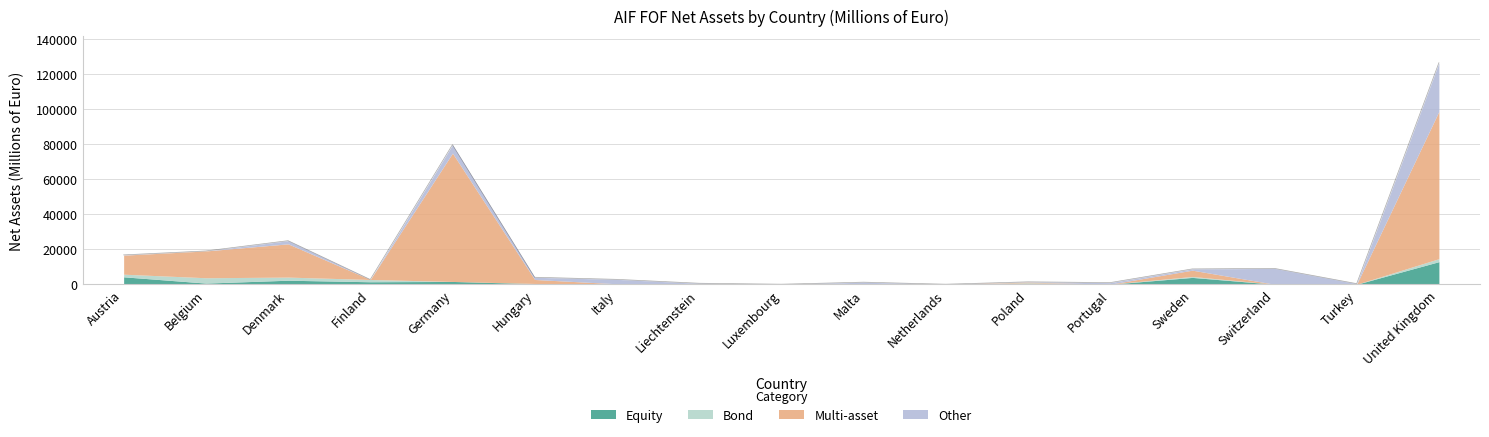

How many lines are shown in the chart?

4